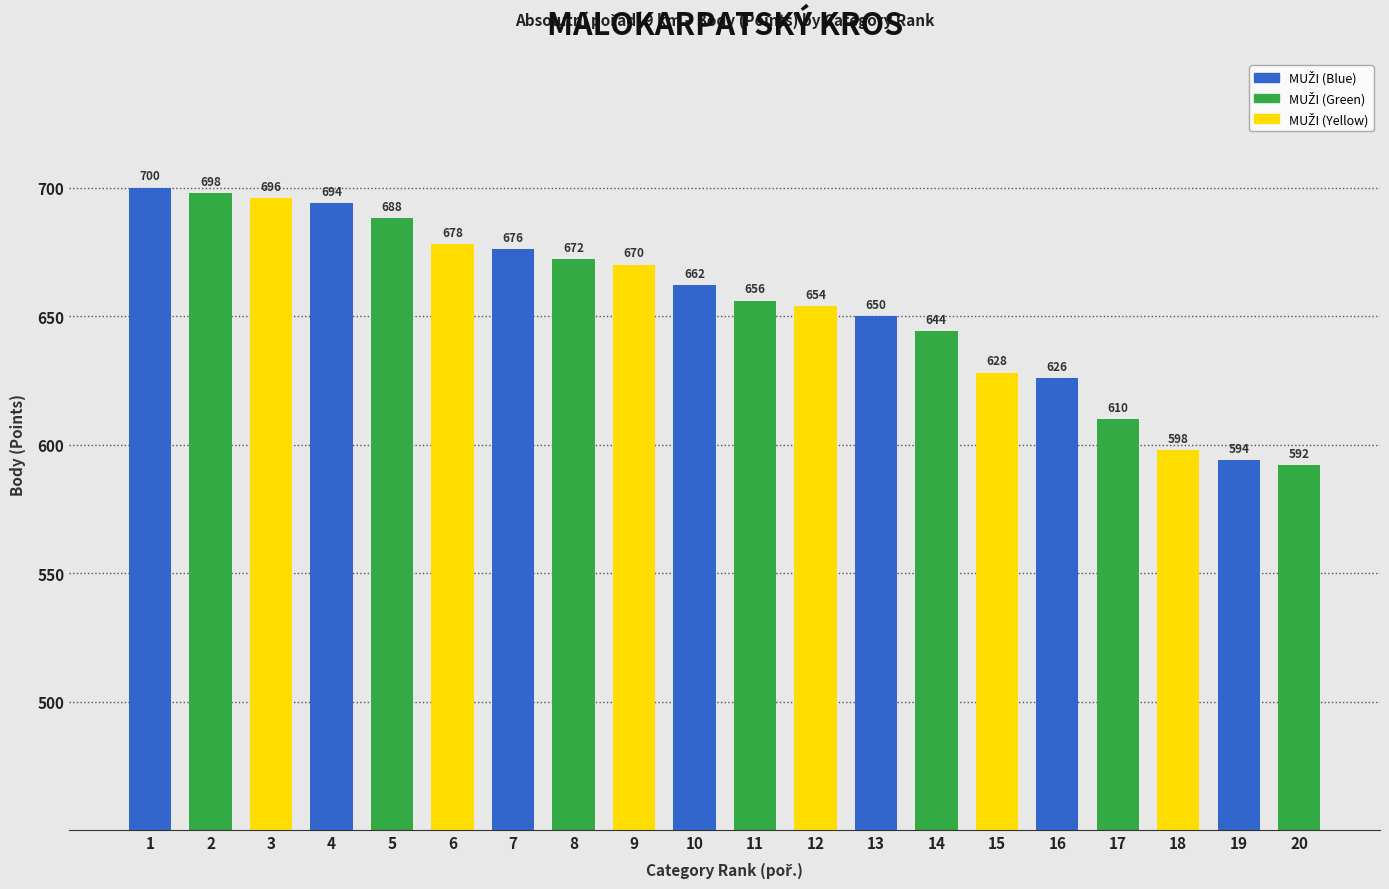

Reading left to right, transcribe all the data shown in this chart.

1=700	2=698	3=696	4=694	5=688	6=678	7=676	8=672	9=670	10=662	11=656	12=654	13=650	14=644	15=628	16=626	17=610	18=598	19=594	20=592